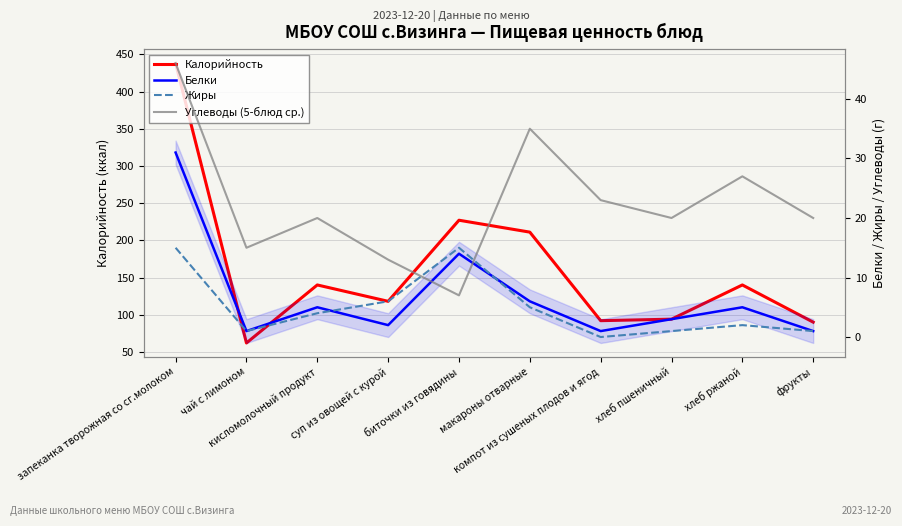

How many lines are shown in the chart?

4